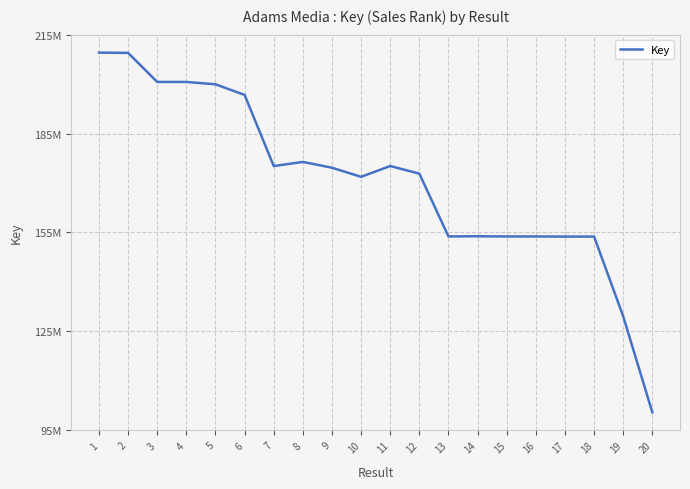

Does the chart display data point markers on the line(s)?

No